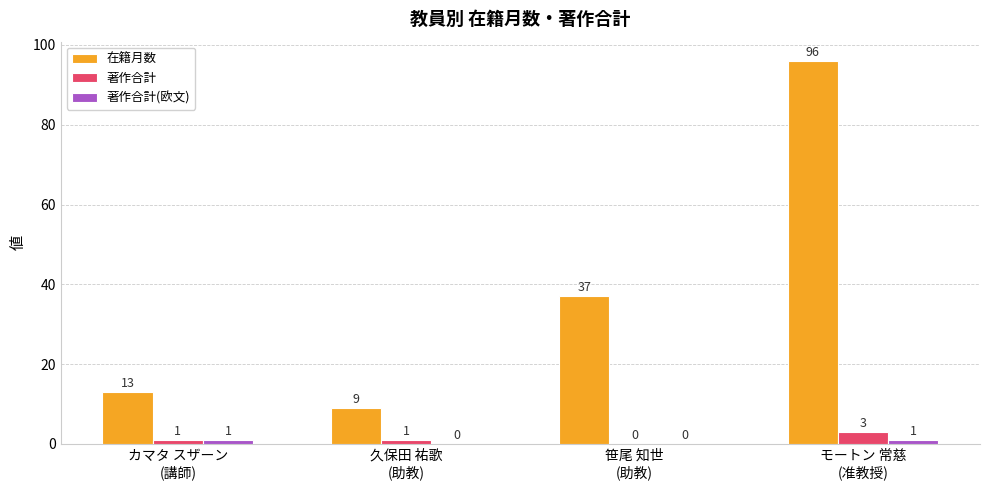

What is the greatest value displayed?

96